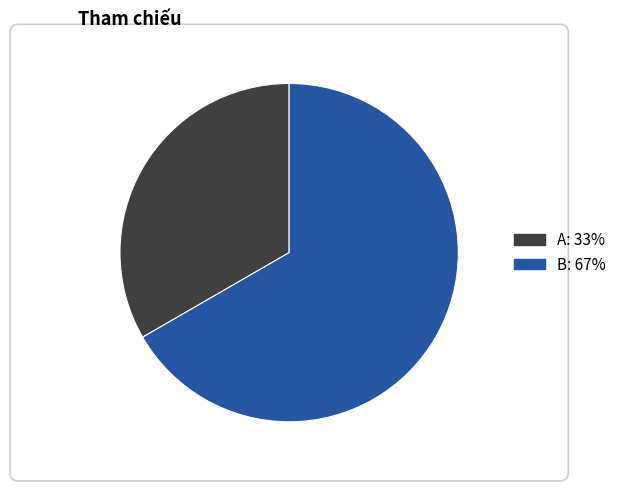

The A slice represents 26% of the pie. True or false?

False